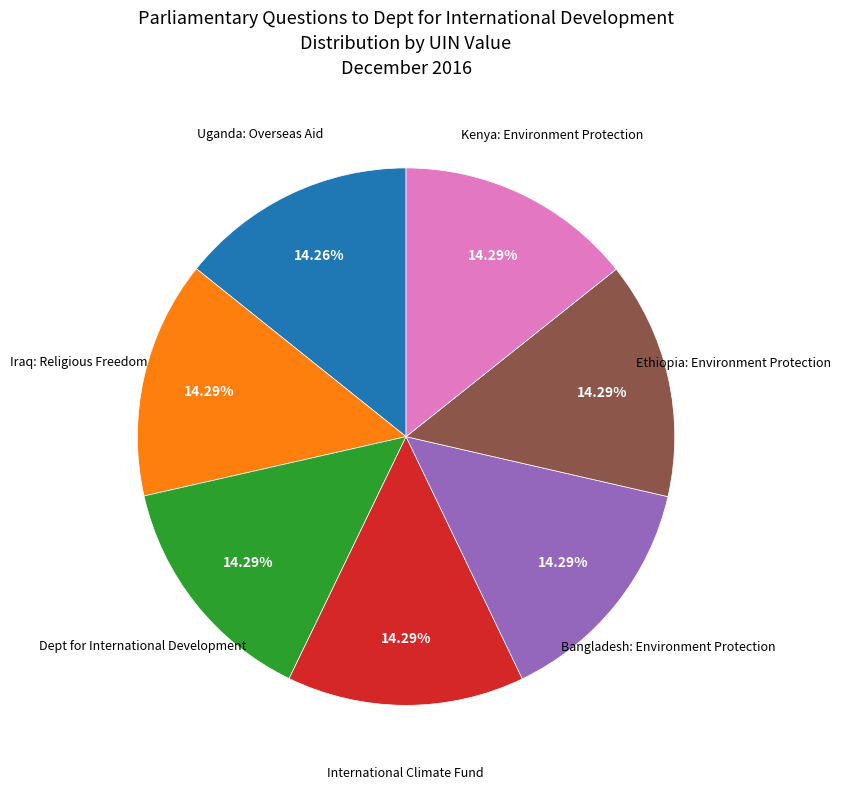

Is there a majority slice in this chart?

No